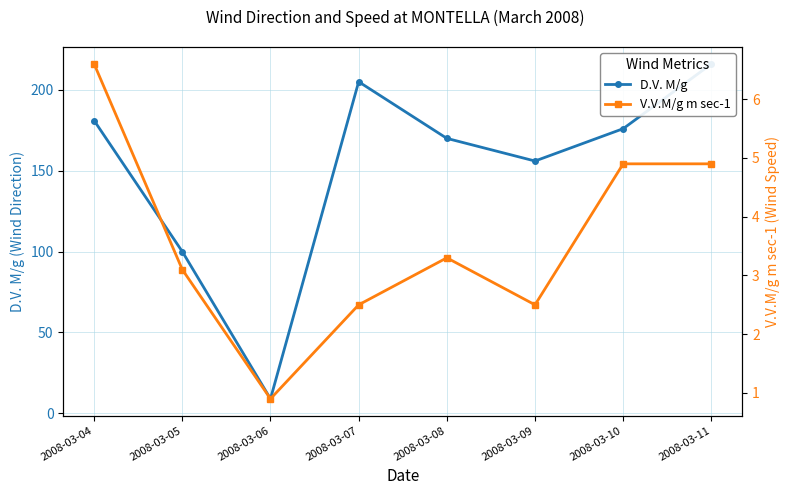

In D.V. M/g, how many points are higher than both neighbors (excluding endpoints)?

1